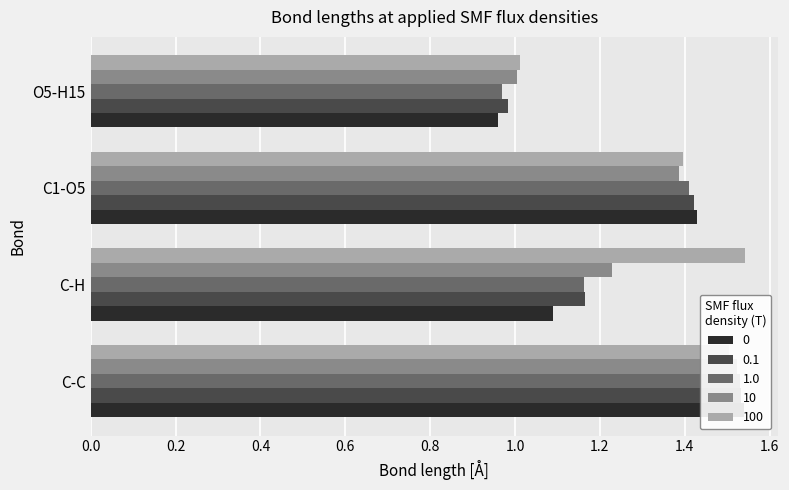

How many groups of bars are there?

4